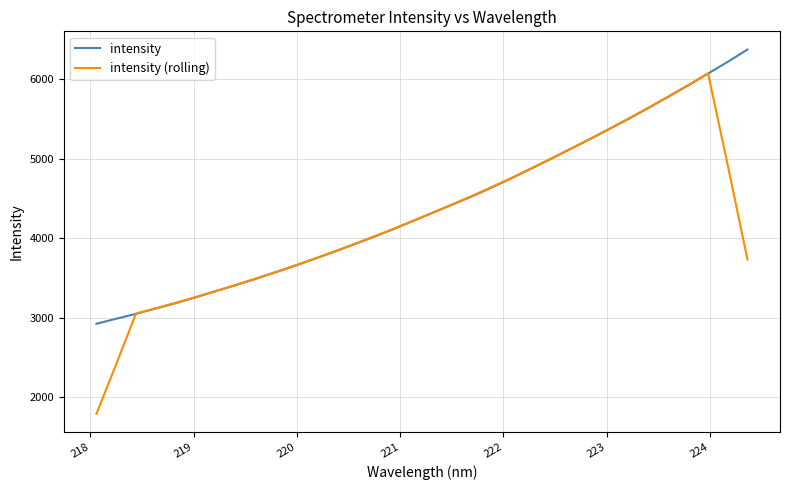

Which series has the largest range (max minus min)?

intensity (rolling)